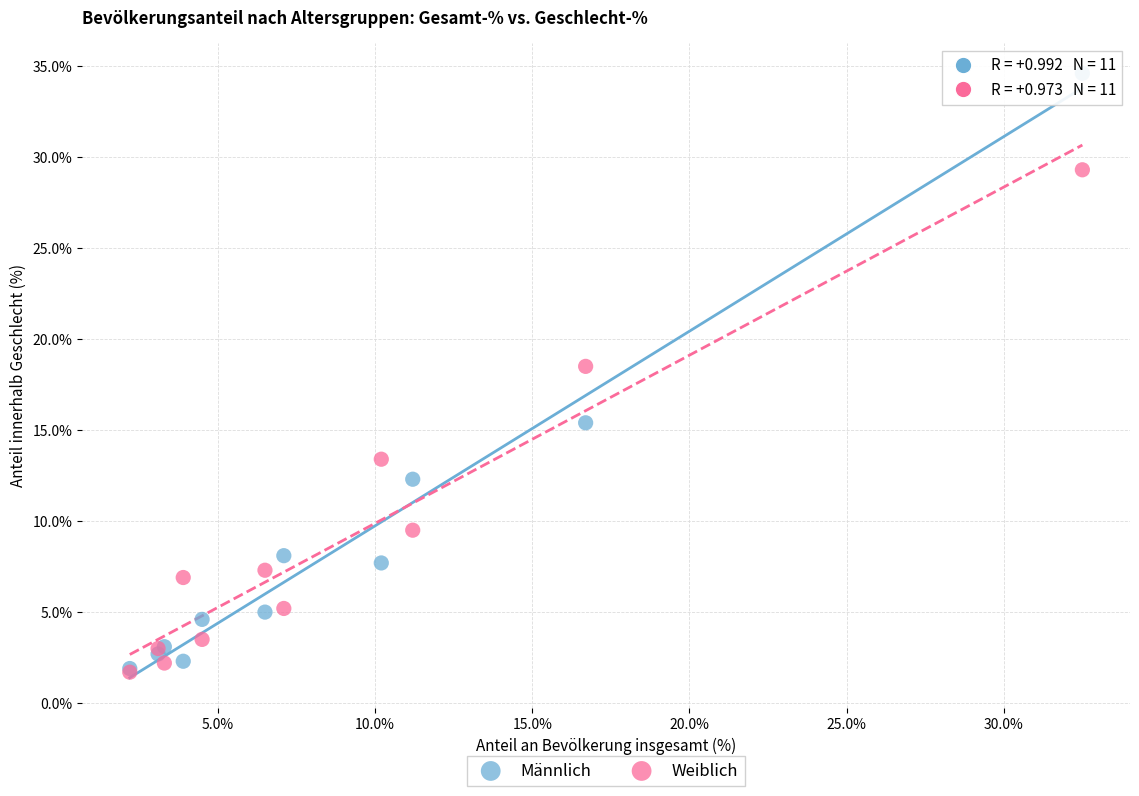

Which series has the largest Y range (max minus min)?

Männlich